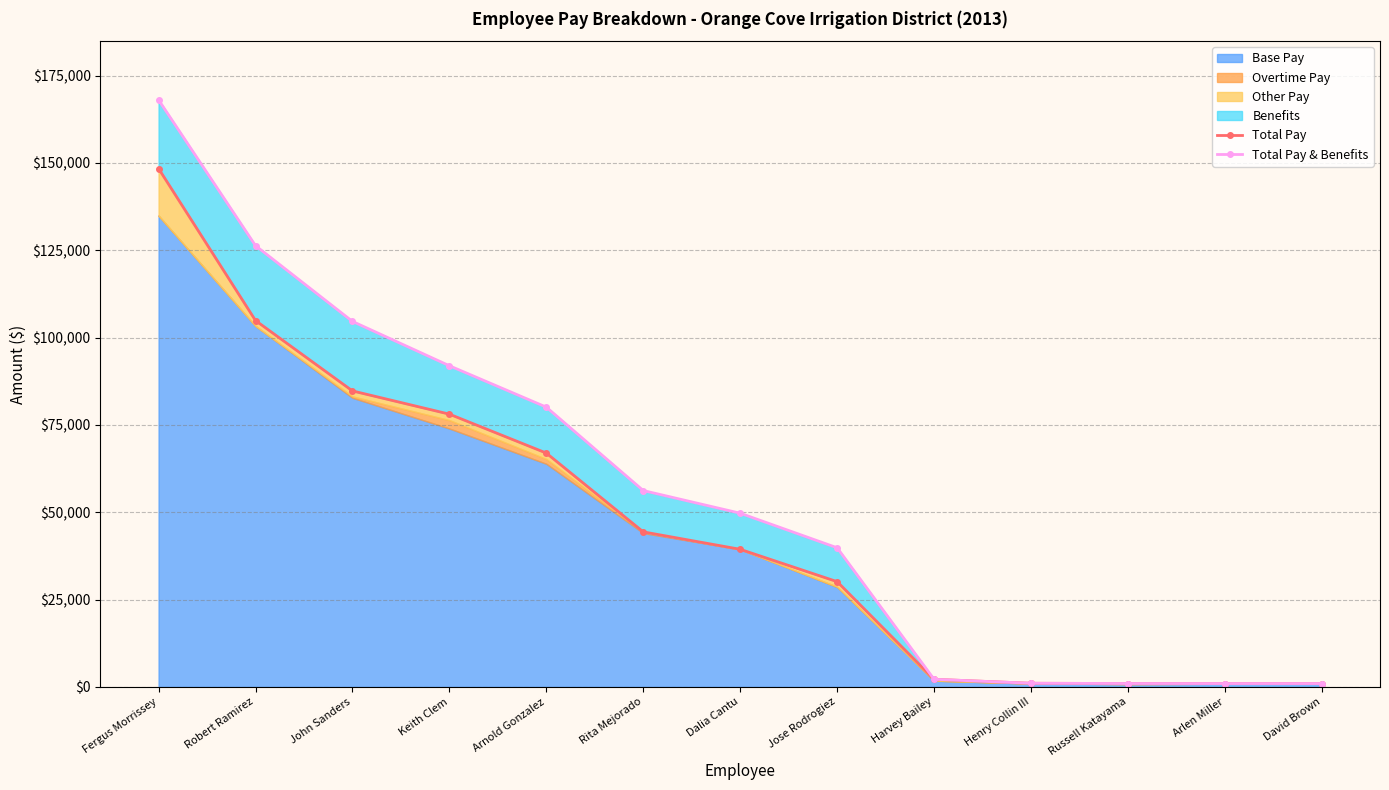

What is the average value of the Total Pay & Benefits series?

55618